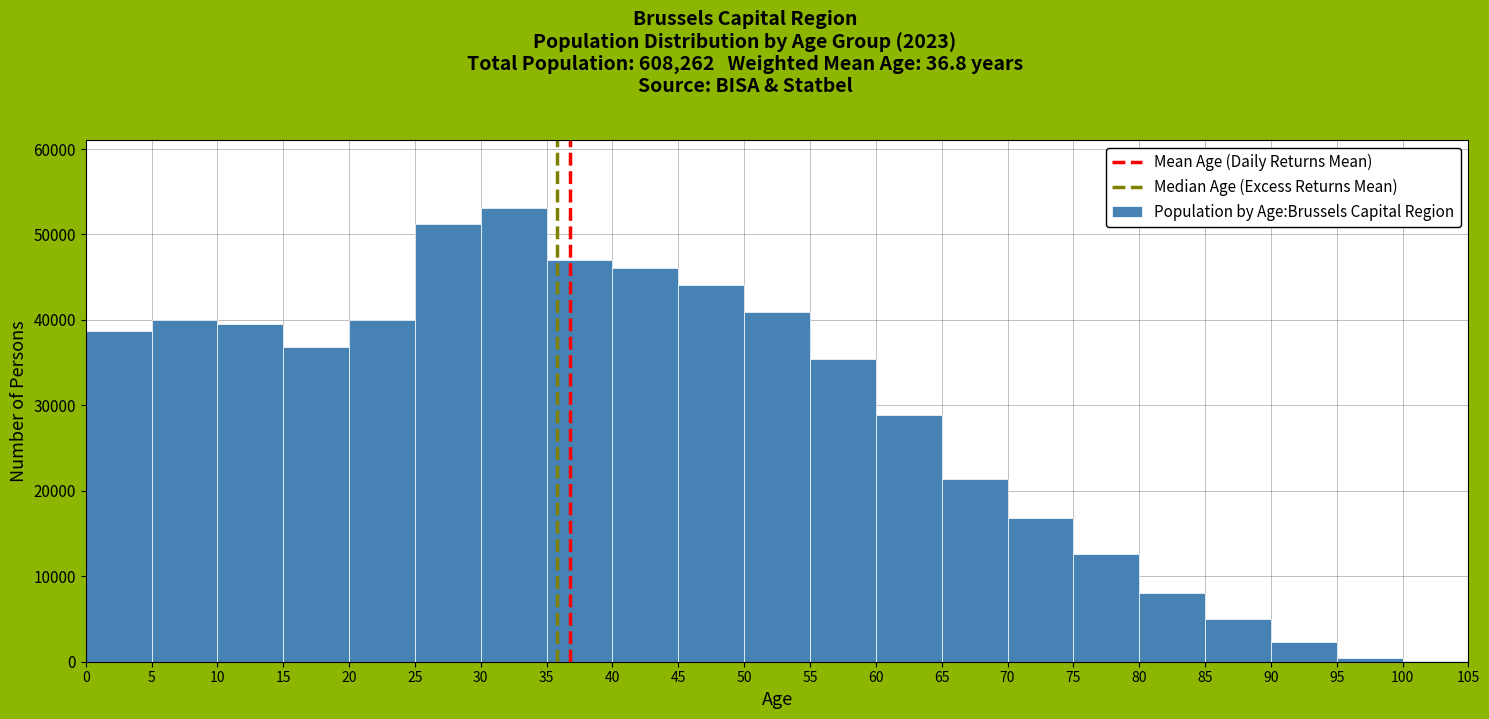

How tall is the bar that spans 50 to 55 on the x-axis? The values are not printed on the chart, so give them approximately, as read against the axis.

41000